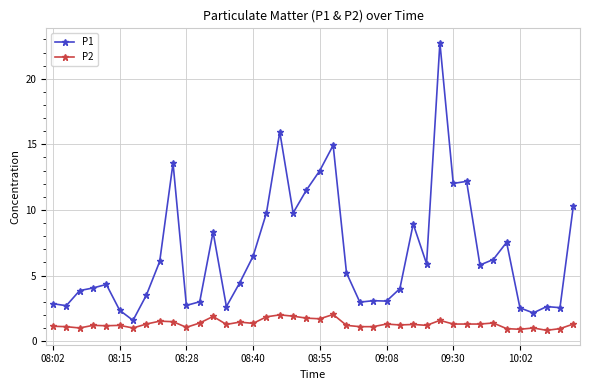

True or false: P2 has more than 2 interior local peaks.

True